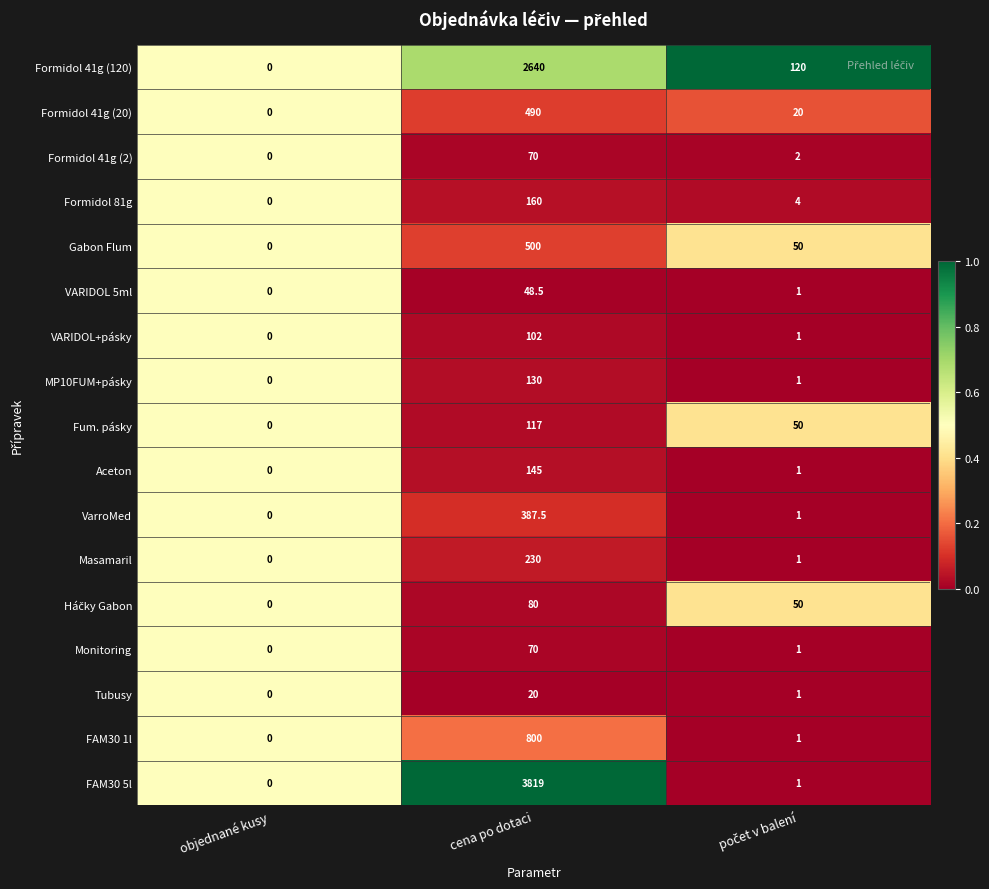

What is the difference between the maximum and second lowest values in the VARIDOL+pásky series?

101.0